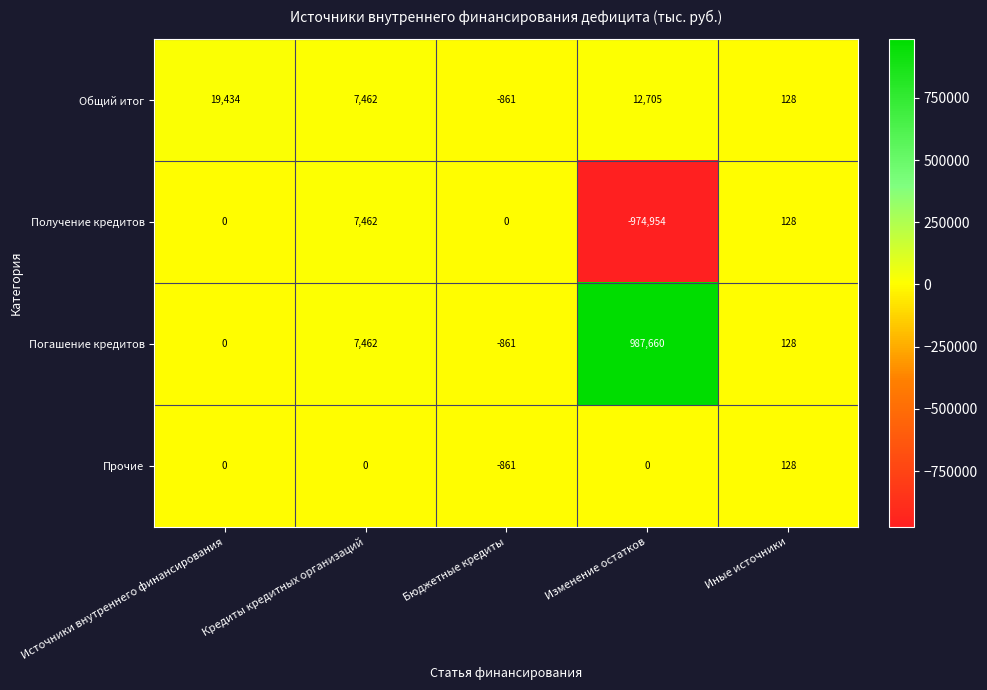

Reading left to right, transcribe all the data shown in this chart.

Общий итог: Источники внутреннего финансирования=19434	Кредиты кредитных организаций=7462	Бюджетные кредиты=-861	Изменение остатков=12705	Иные источники=128
Получение кредитов: Источники внутреннего финансирования=0	Кредиты кредитных организаций=7462	Бюджетные кредиты=0	Изменение остатков=-974954	Иные источники=128
Погашение кредитов: Источники внутреннего финансирования=0	Кредиты кредитных организаций=7462	Бюджетные кредиты=-861	Изменение остатков=987660	Иные источники=128
Прочие: Источники внутреннего финансирования=0	Кредиты кредитных организаций=0	Бюджетные кредиты=-861	Изменение остатков=0	Иные источники=128